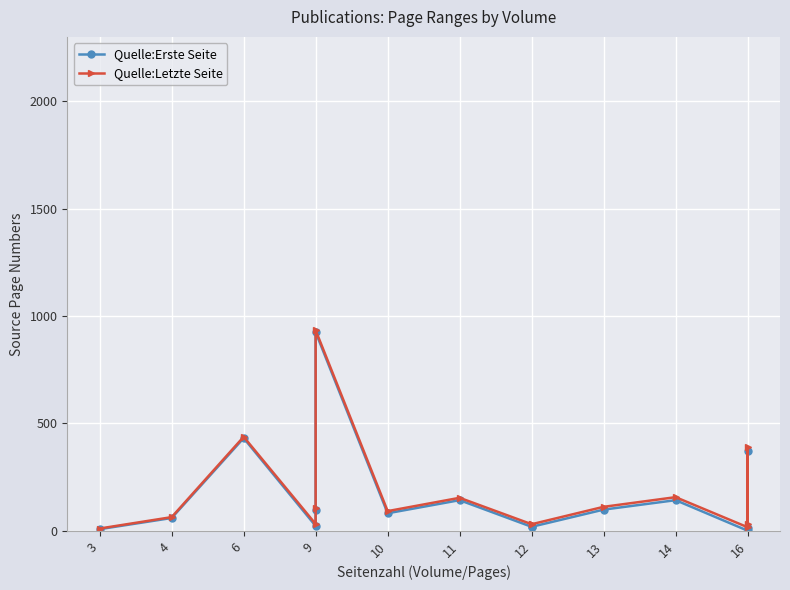

True or false: Quelle:Letzte Seite and Quelle:Erste Seite cross at least once.

False